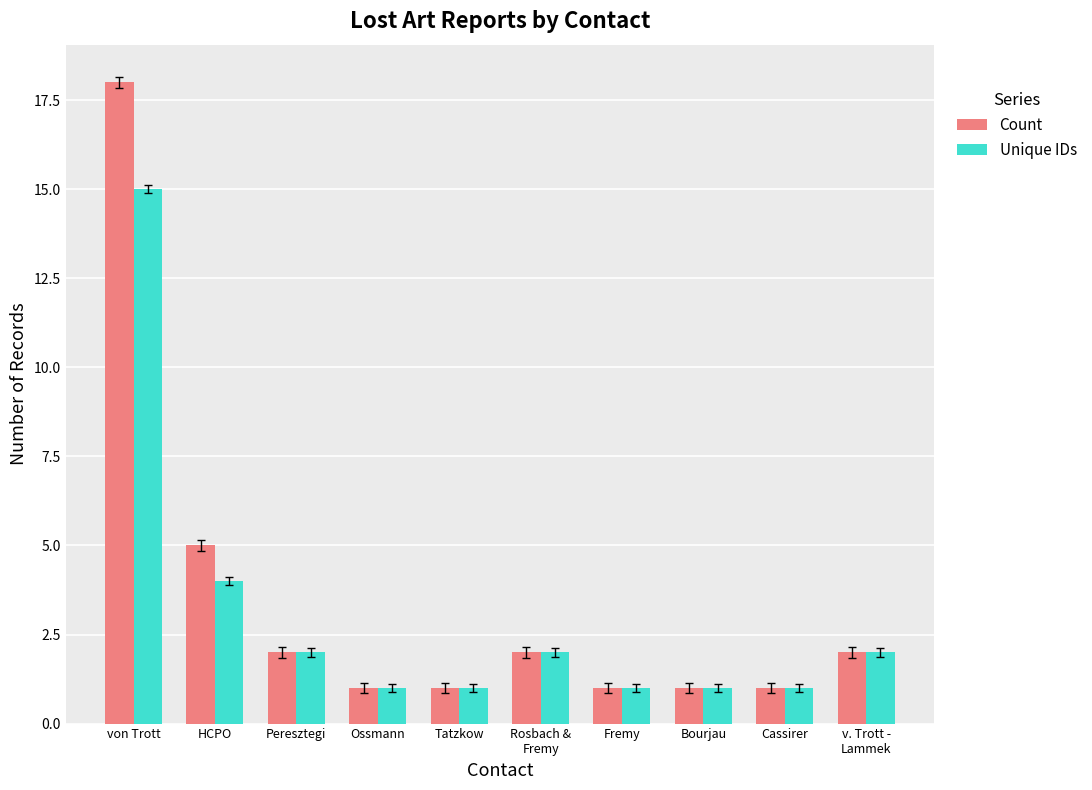

What is the maximum value for Unique IDs?

15